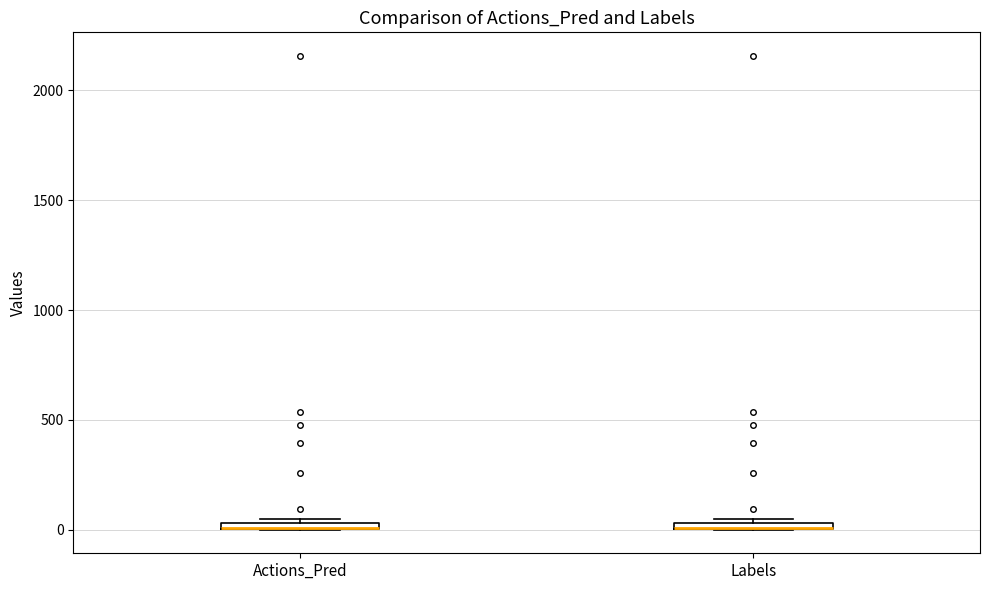

Where is the upper edge of the box for Actions_Pred on the y-axis? The values are not printed on the chart, so give them approximately, as read against the axis.

50